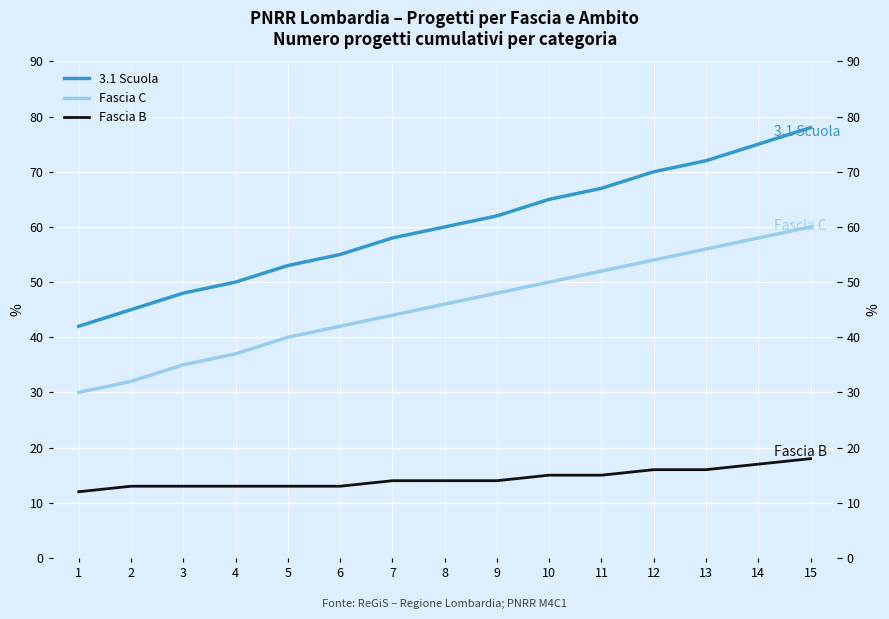

Rank the series by their maximum value, from lowest to highest.

Fascia B, Fascia C, 3.1 Scuola